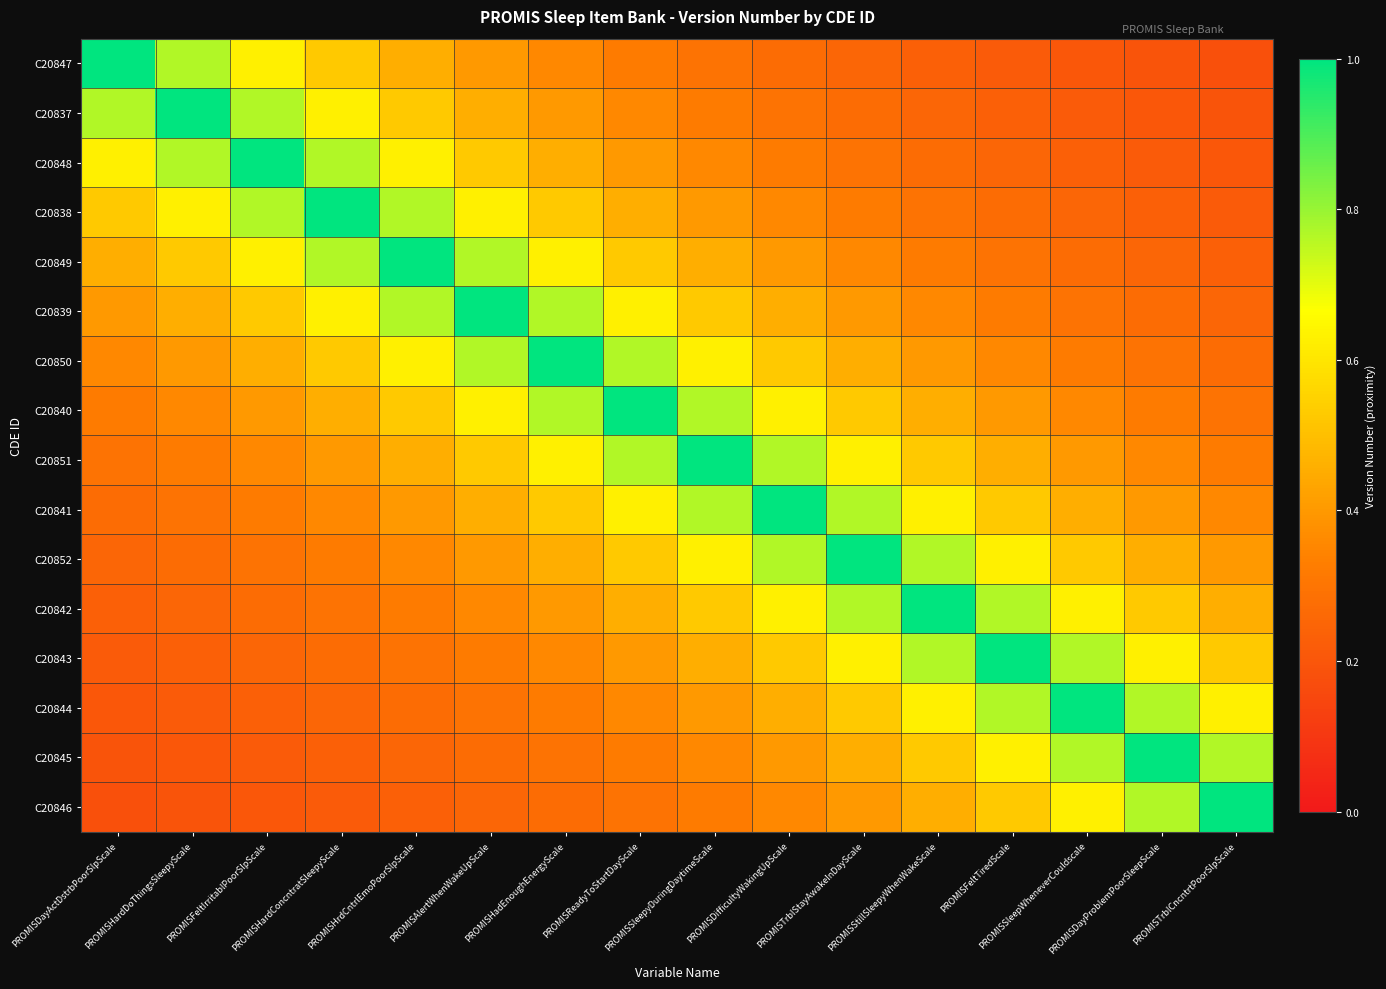

At which category is the sum across all series the highest?

PROMISReadyToStartDayScale